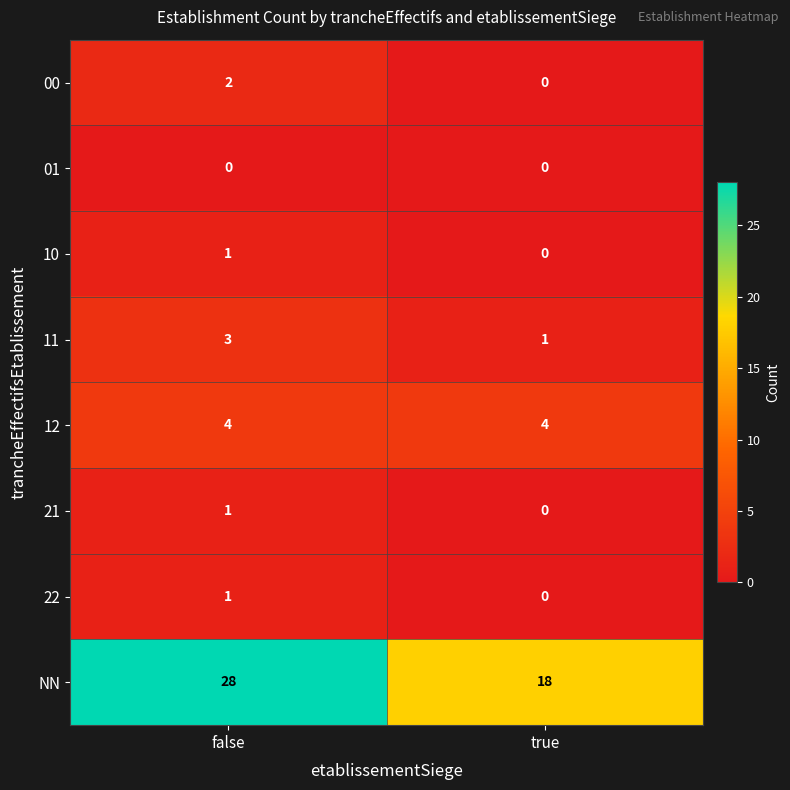

At which label is 10 closest to 0?

true